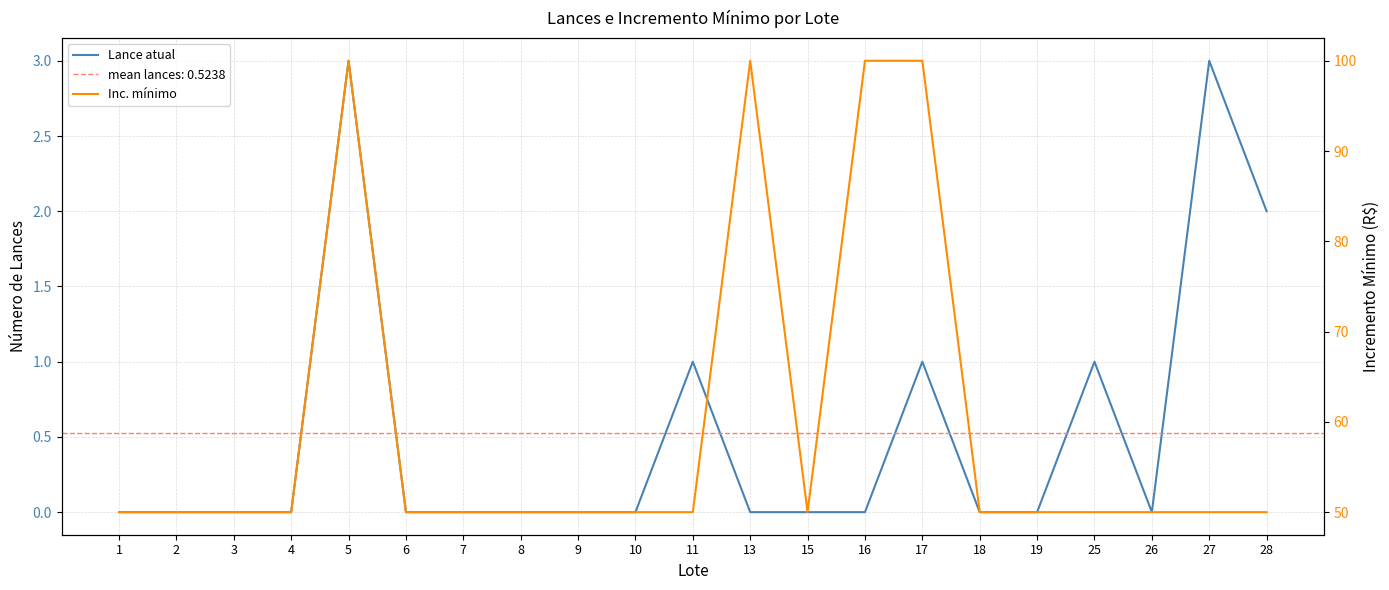

Which series has the widest spread of values?

Inc. mínimo